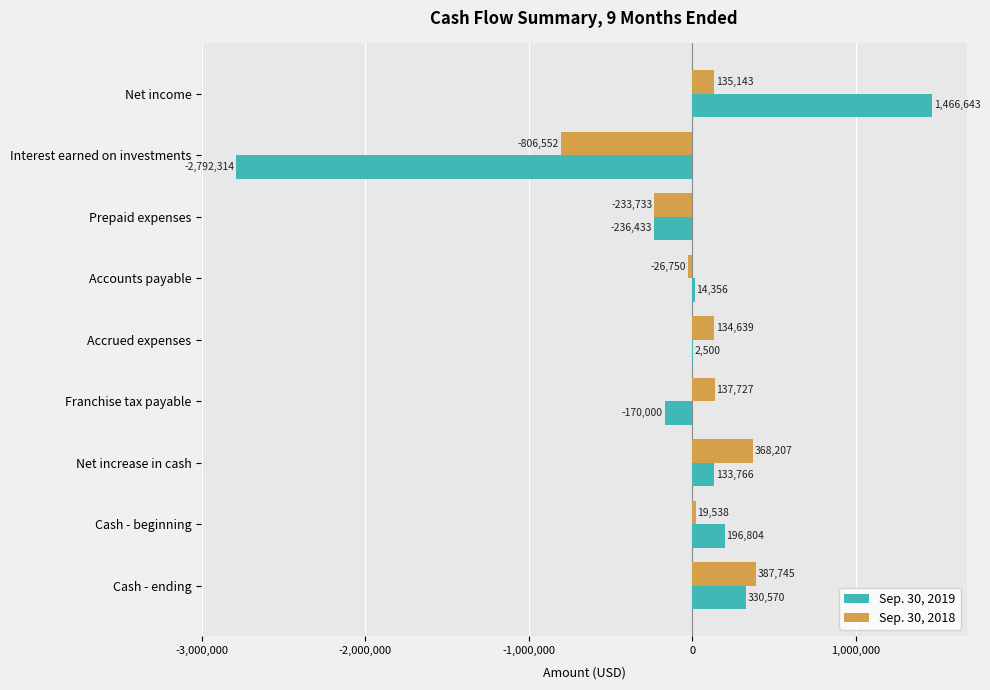

What is the maximum value for Sep. 30, 2018?

387745